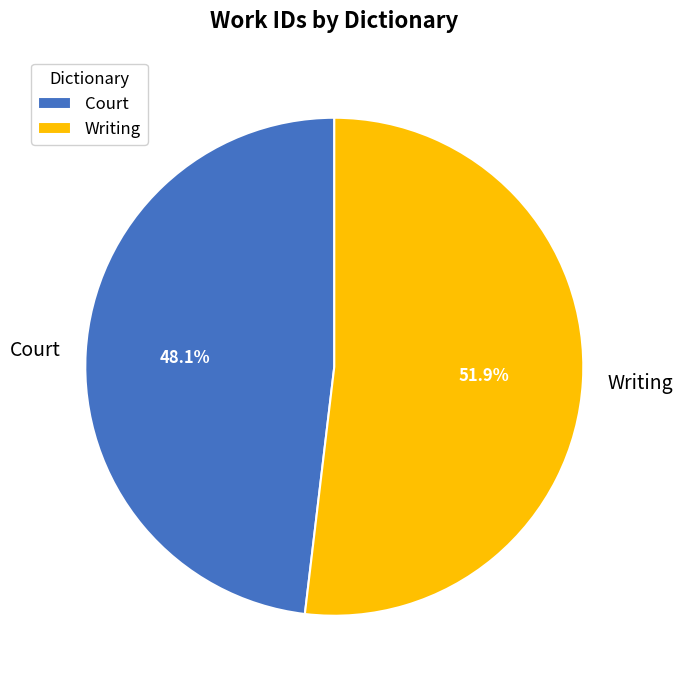

The Writing slice represents 52% of the pie. True or false?

True